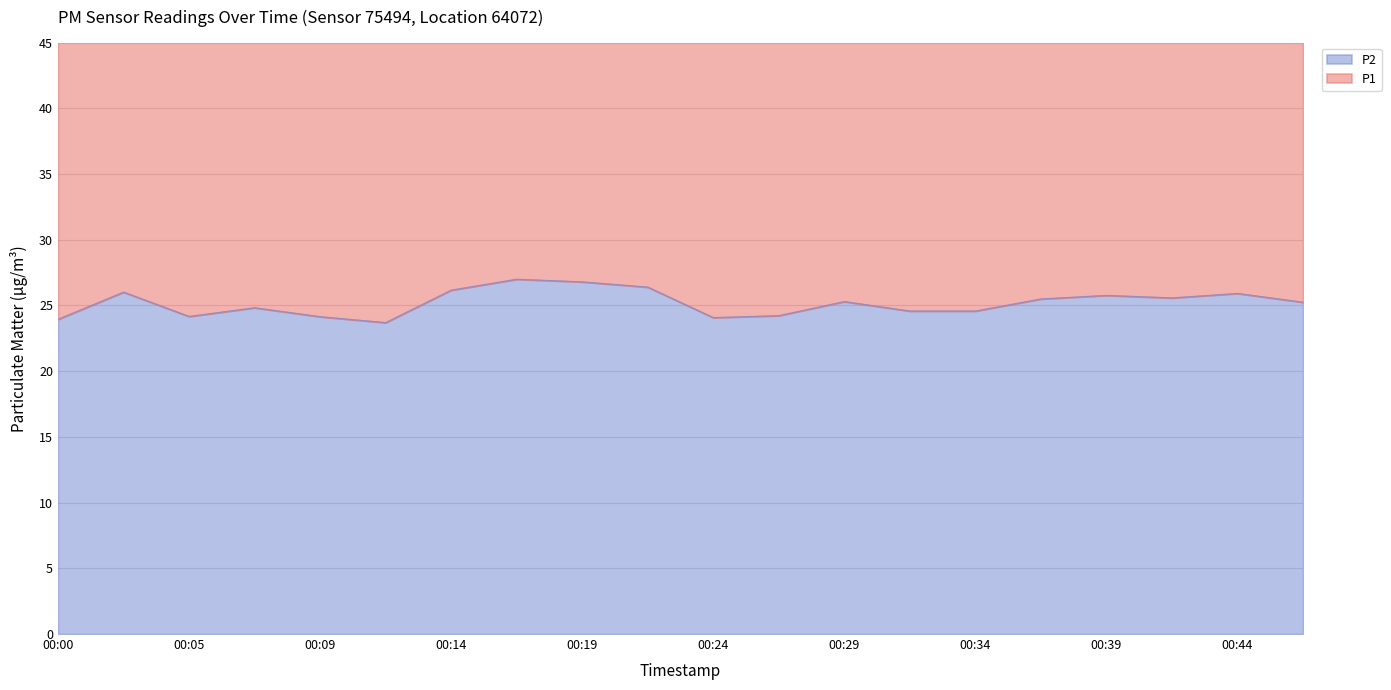

What is the sum of the P1 values at 00:00 and 00:29?

116.5